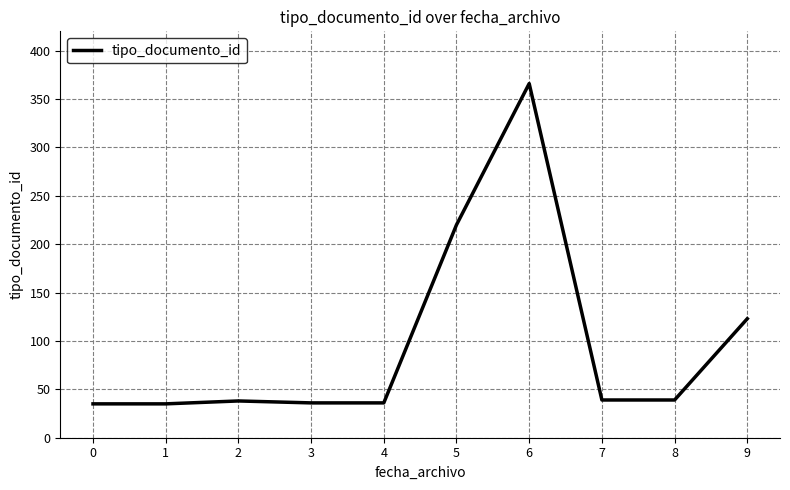

The value at 1 is 53. True or false?

False